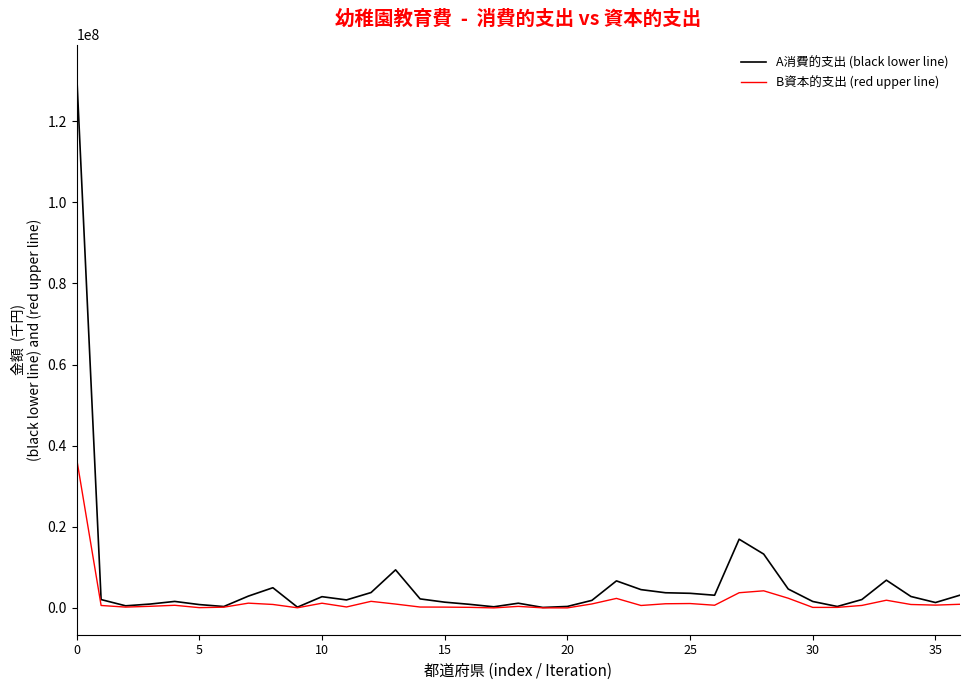

List the series in order of their peak value, highest first.

A消費的支出 (black lower line), B資本的支出 (red upper line)